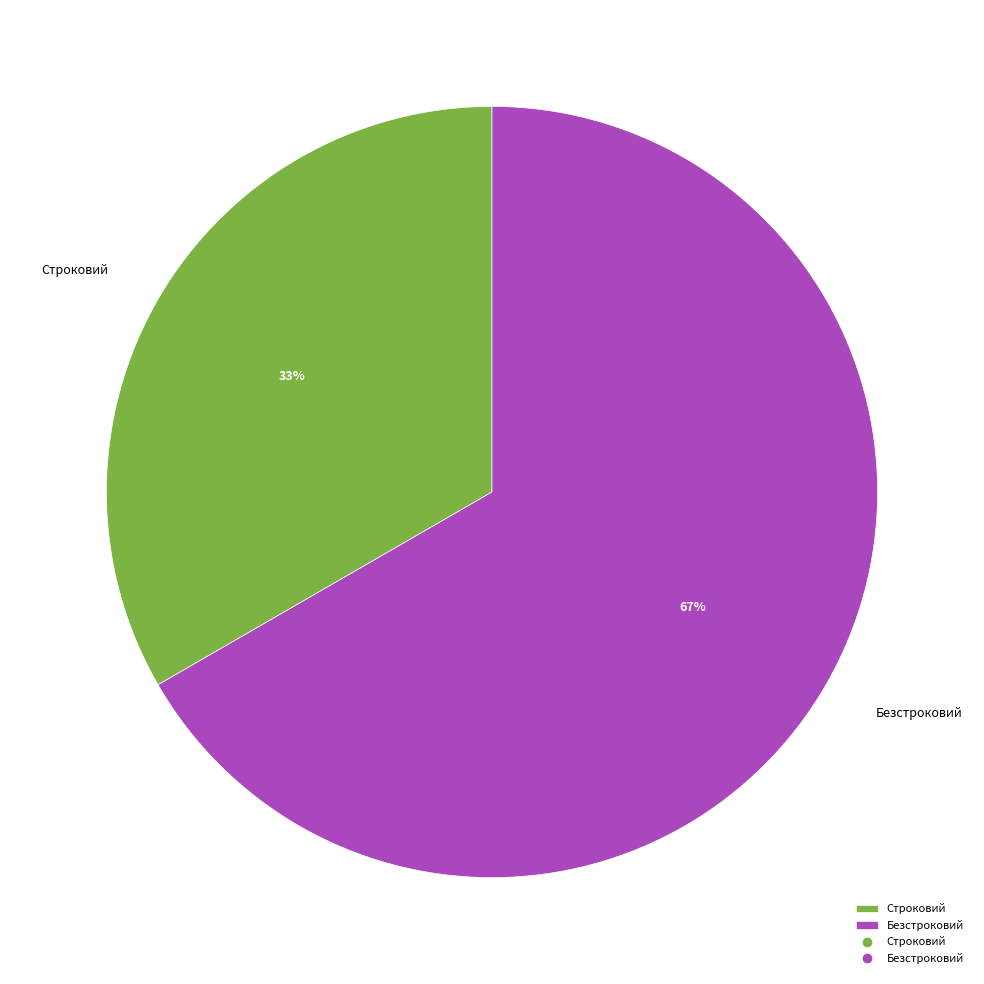

How many slices are in this pie chart?

2